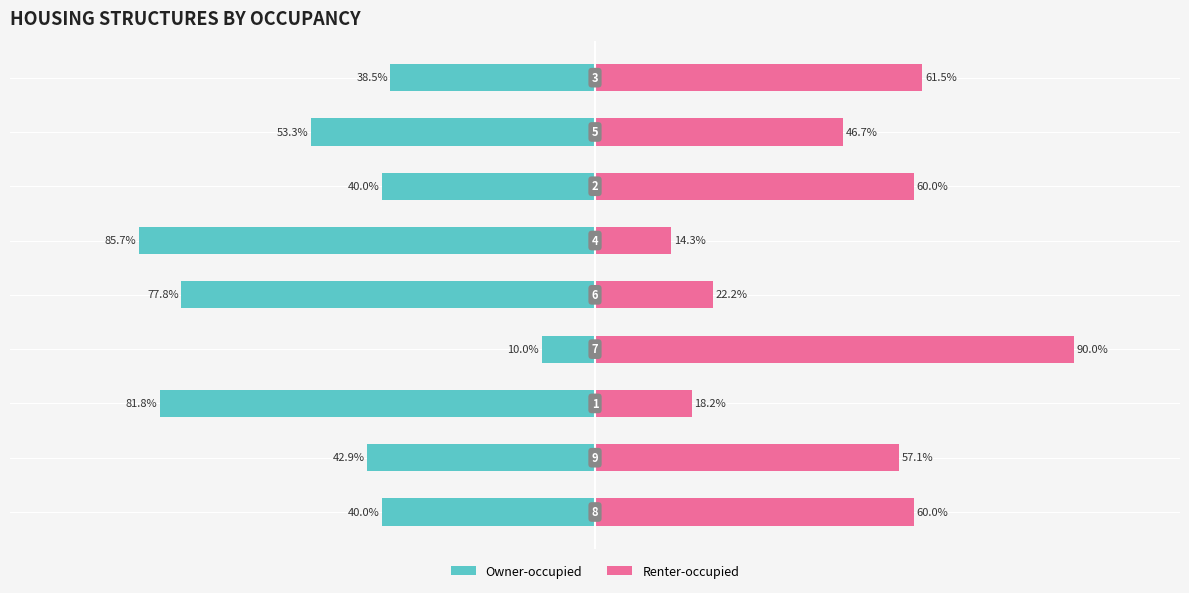

How many data points in Owner-occupied are less than -42?

5